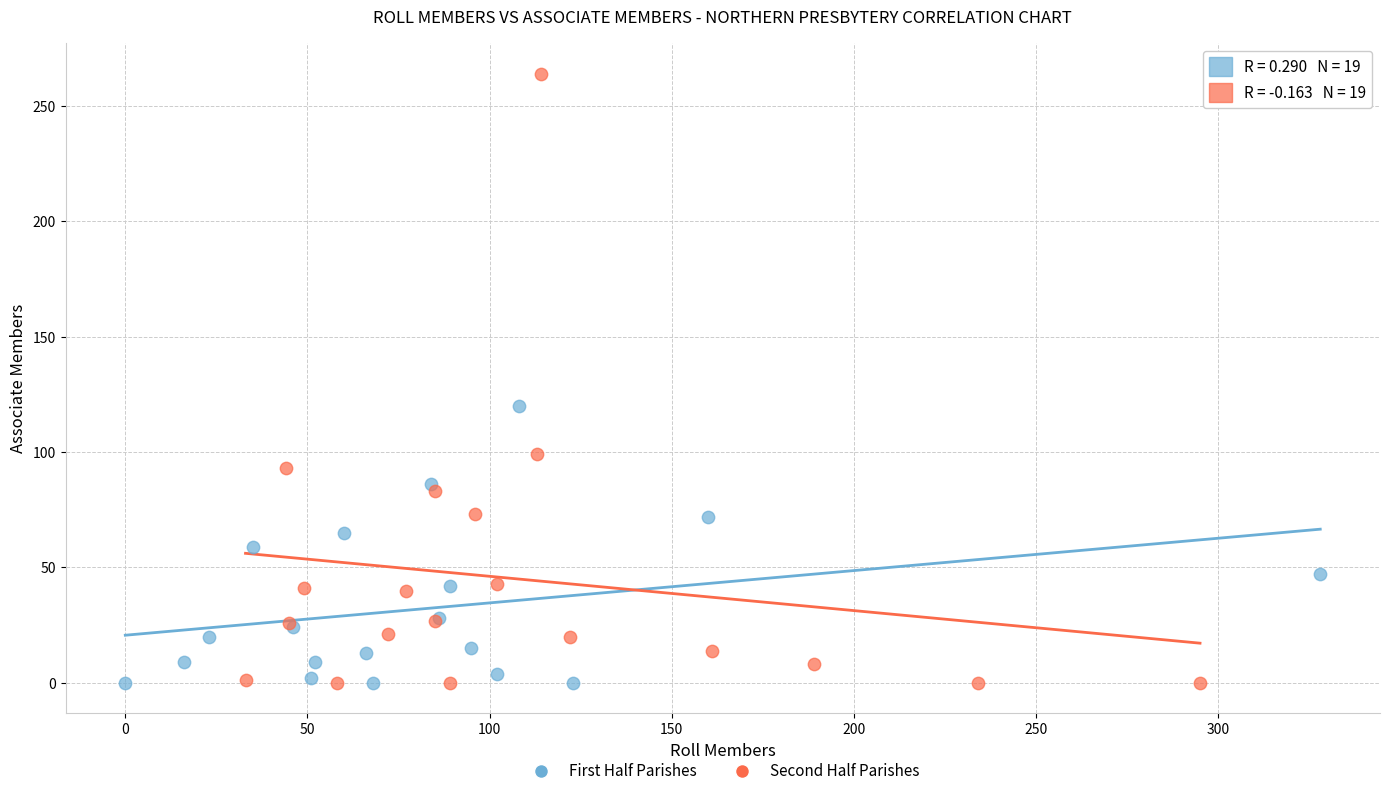

Which series has the widest spread of Y values?

Second Half Parishes